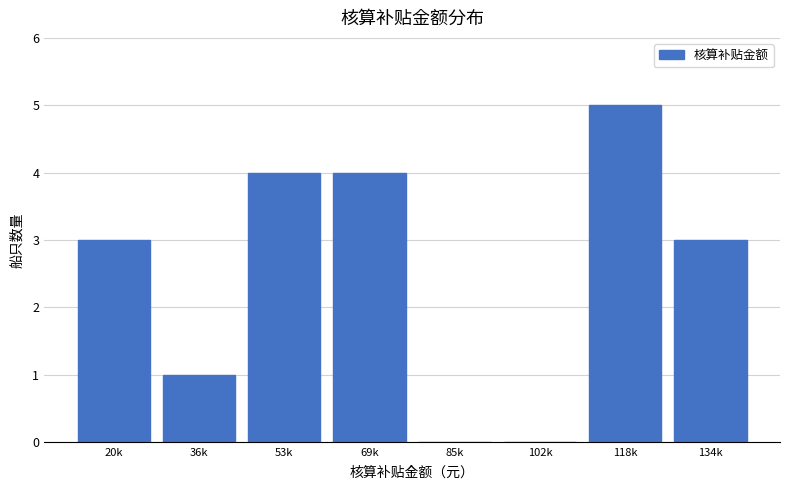

Reading left to right, what are all the values shown in this chart?

20k=3	36k=1	53k=4	69k=4	85k=0	102k=0	118k=5	134k=3